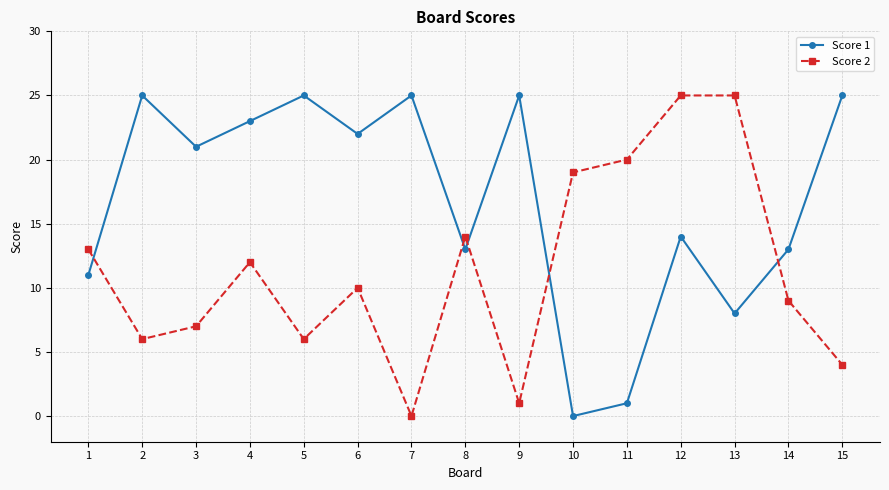

Which category has the lowest value in the Score 2 series?

7